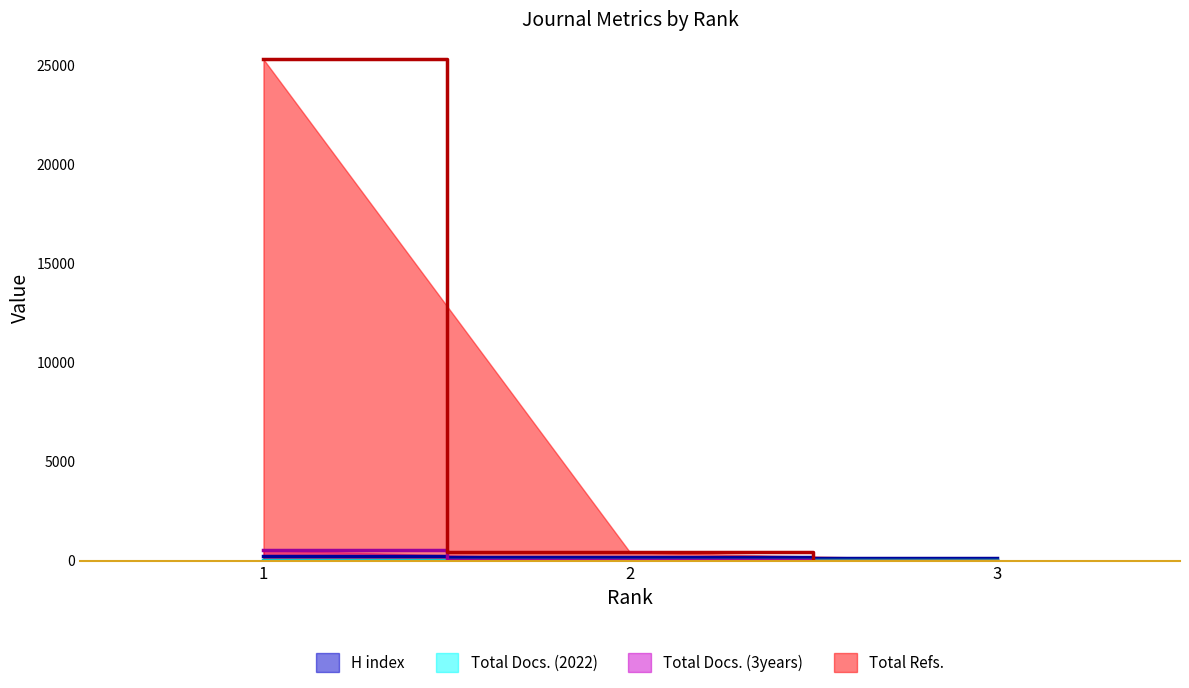

What are all the series names shown in the legend?

H index, Total Docs. (2022), Total Docs. (3years), Total Refs.